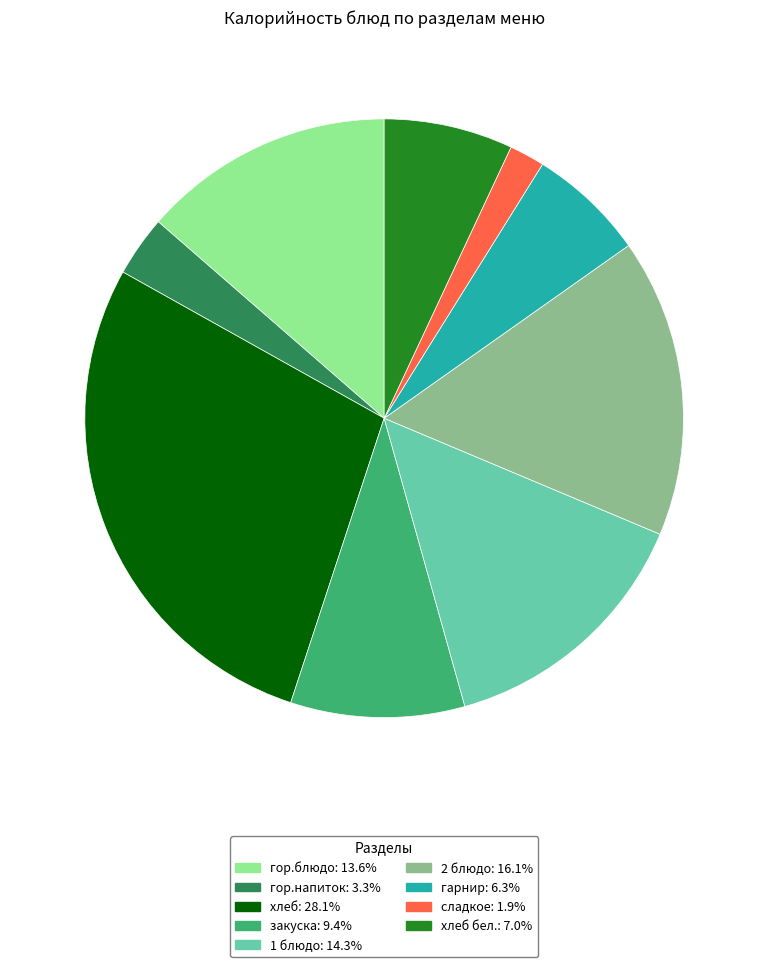

Is there any slice that represents more than half of the pie?

No